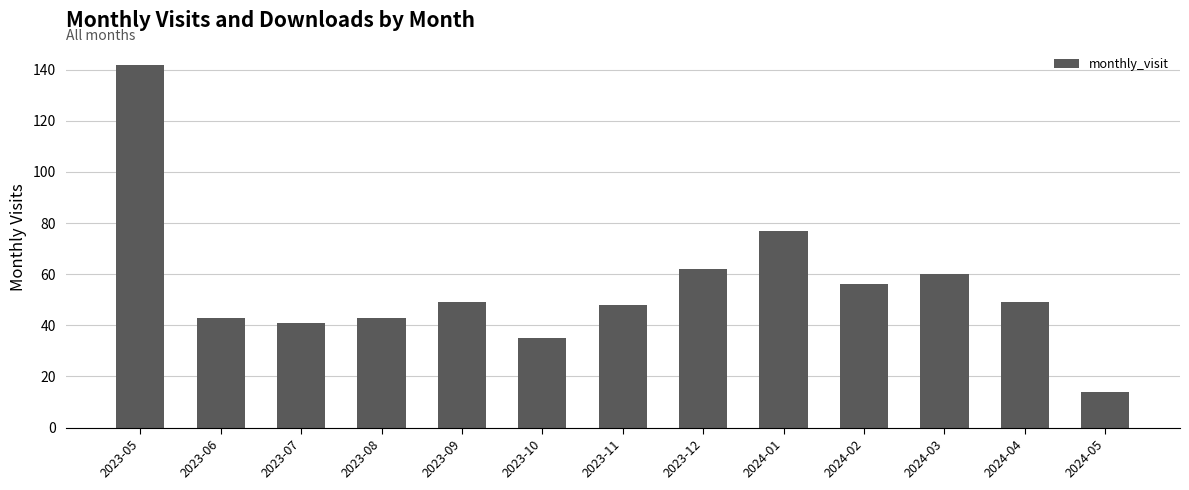

How many data points are less than 49?

6